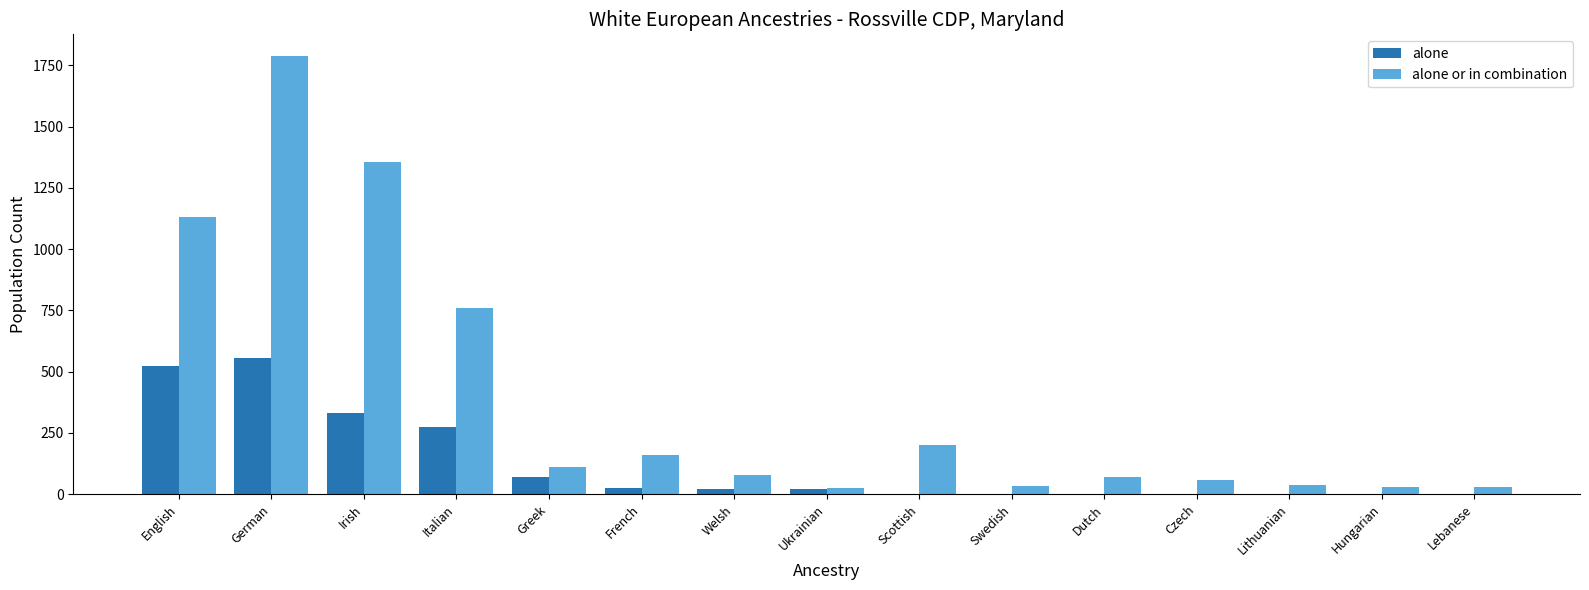

Where is alone or in combination nearest to the value 906?

Italian